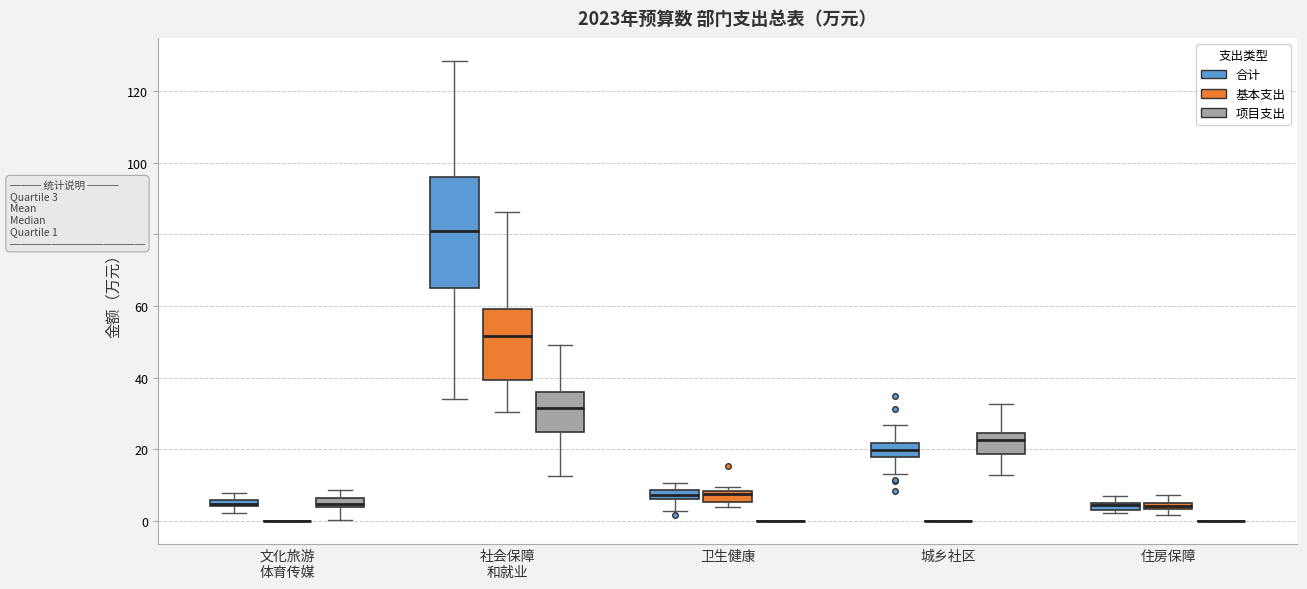

Which box is the tallest, from its lower edge to its upper edge?

社会保障 和就业 (合计)